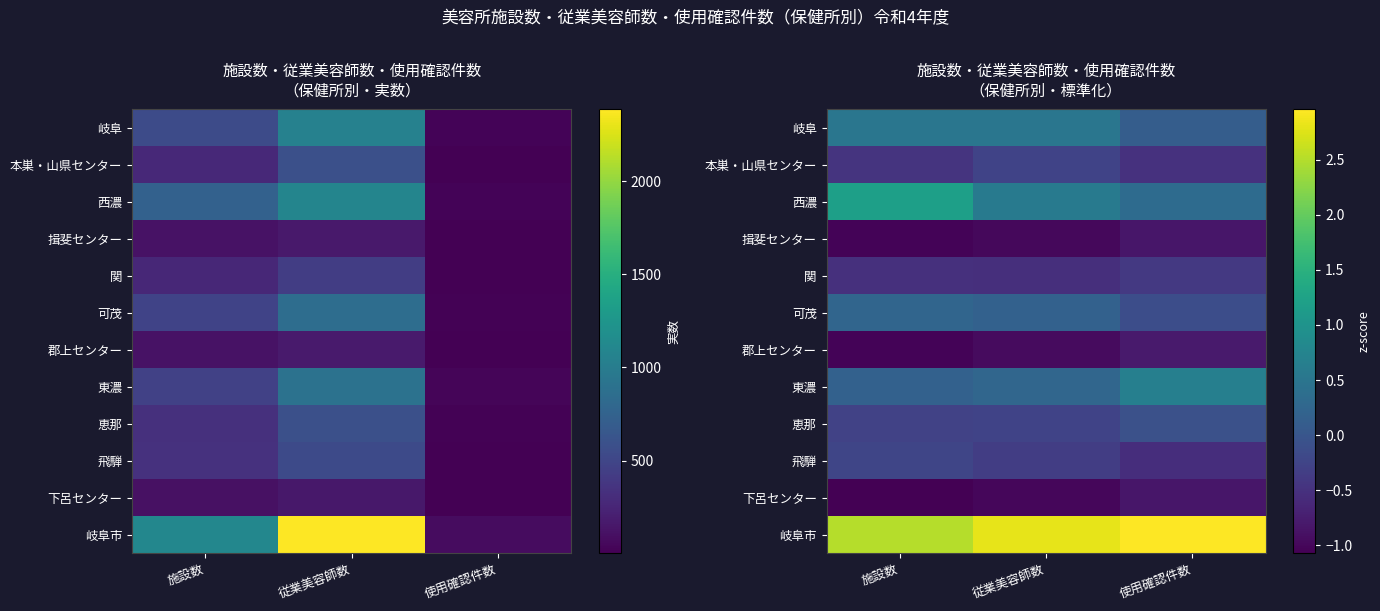

What is the difference between the maximum and minimum values in the 西濃 series?

0.9